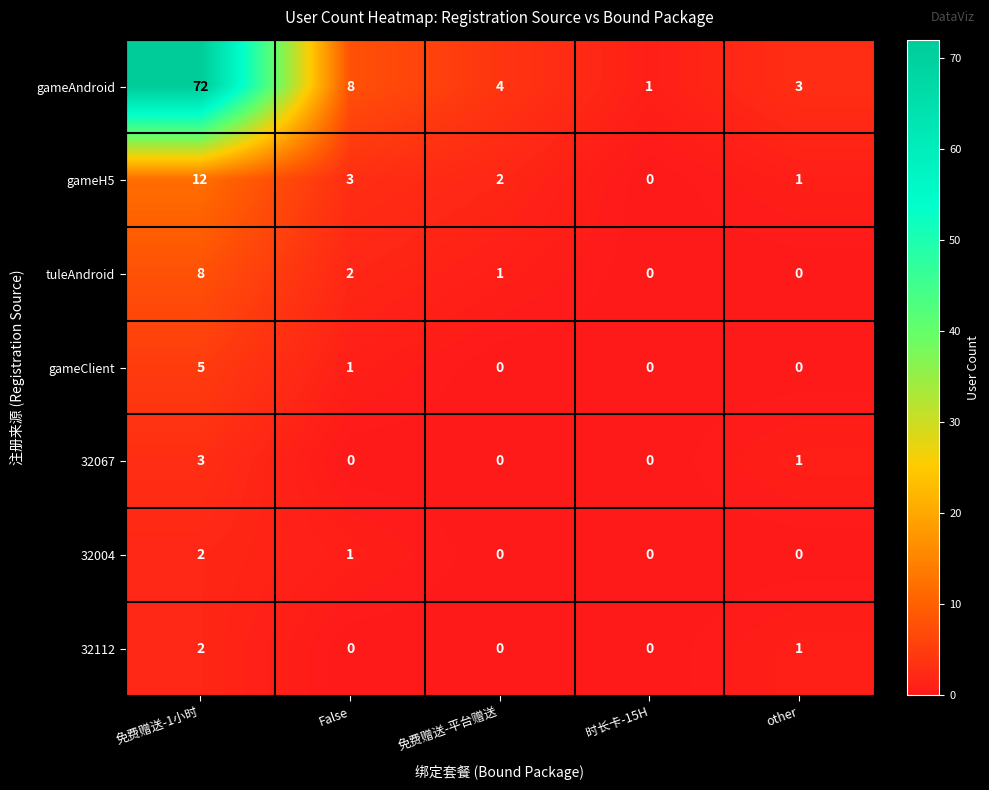

At which label does 32112 reach its peak?

免费赠送-1小时